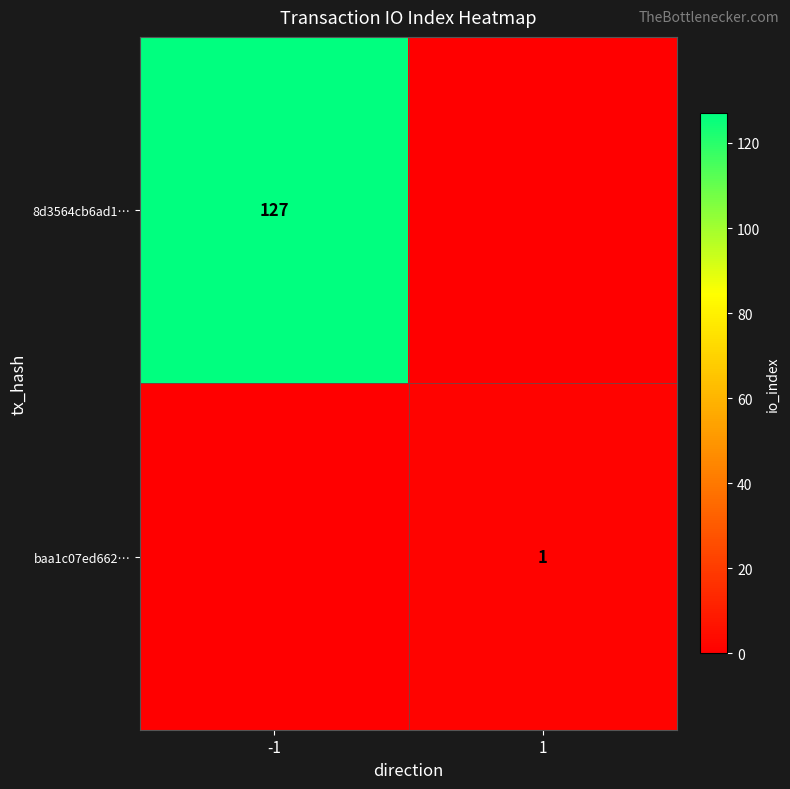

True or false: baa1c07ed662… has a value of 1 at 1.

True